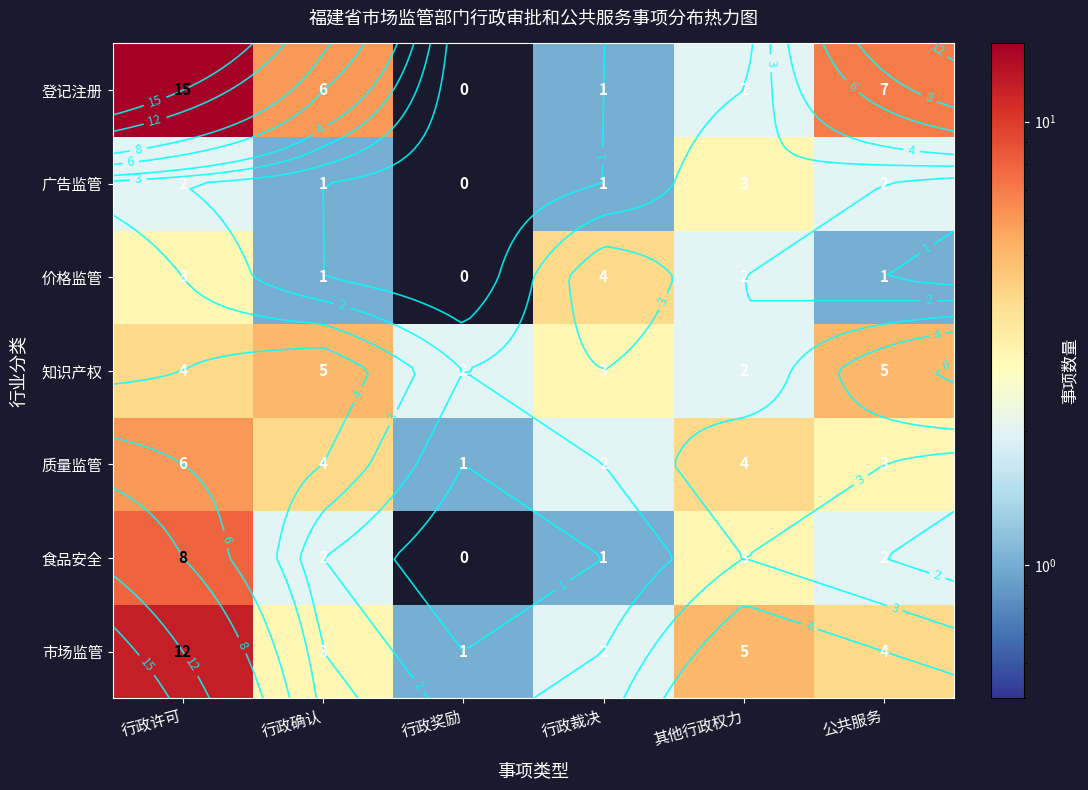

At which category is the sum across all series the highest?

行政许可